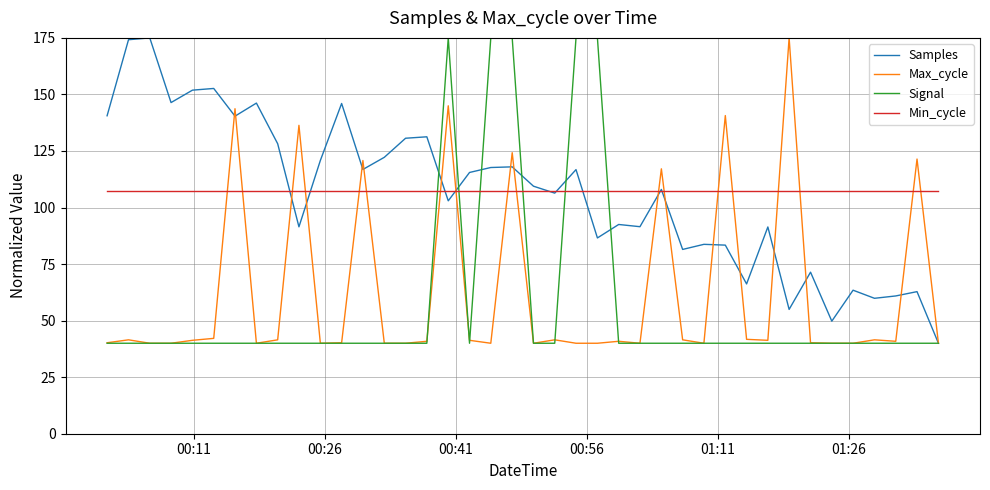

What is the minimum value for Samples?

40.0